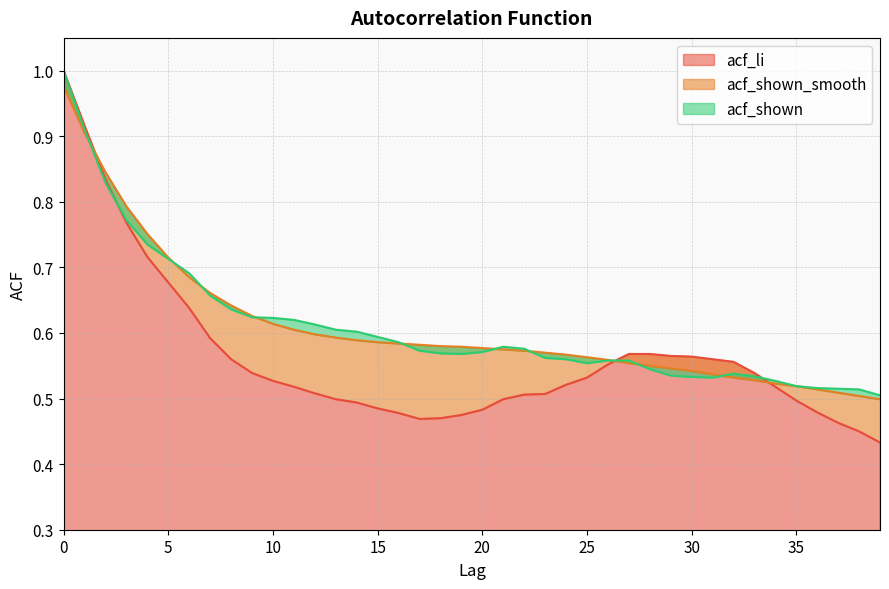

Rank the categories by acf_li value from highest to lowest.

0, 1, 2, 3, 4, 5, 6, 7, 27, 28, 29, 30, 8, 31, 32, 26, 9, 33, 25, 10, 24, 11, 34, 12, 23, 22, 13, 21, 35, 14, 15, 20, 36, 16, 19, 18, 17, 37, 38, 39